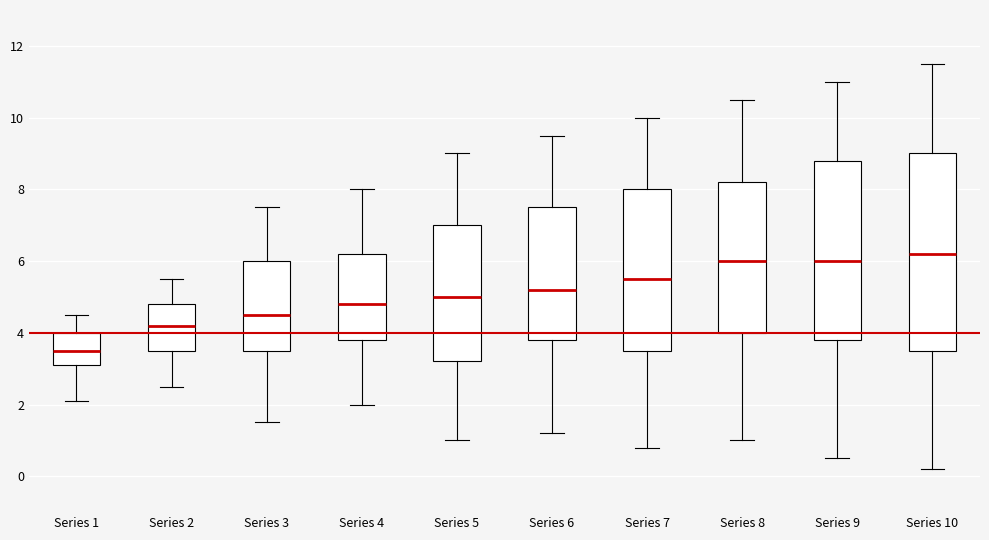

Which box is the tallest, from its lower edge to its upper edge?

Series 10